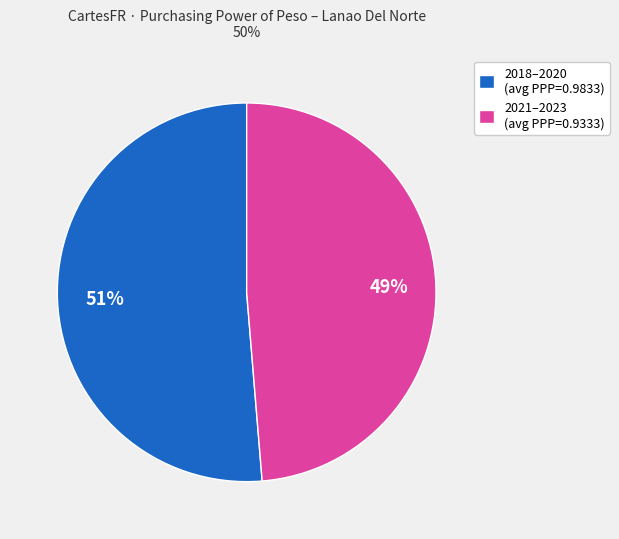

To the nearest percent, what is the average slice percentage?

50%